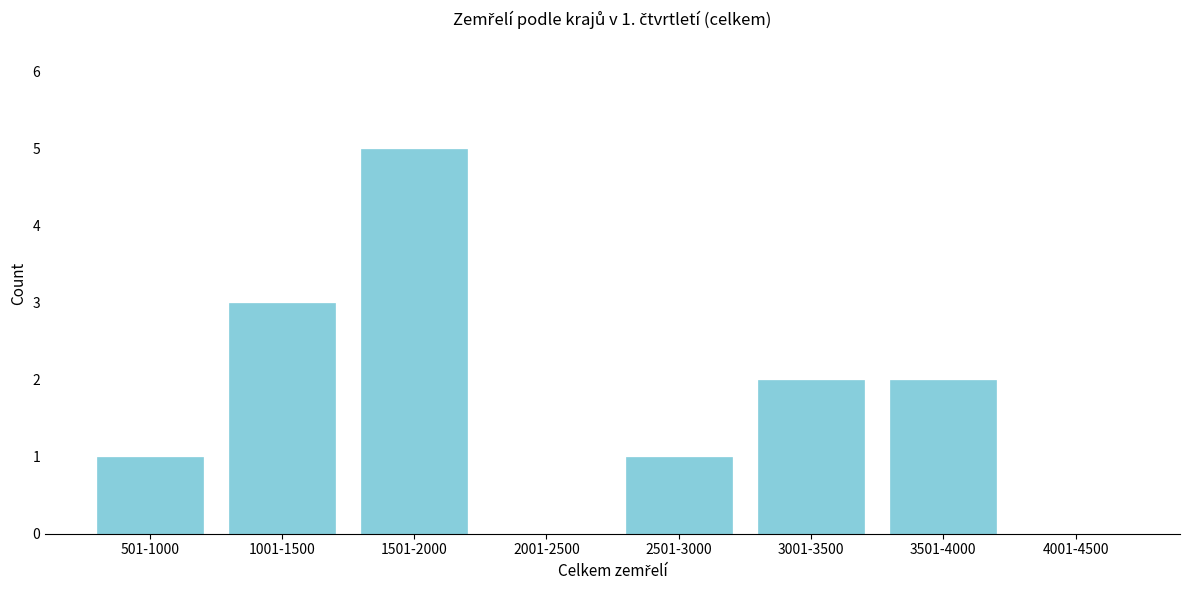

Reading left to right, transcribe all the data shown in this chart.

501-1000=1	1001-1500=3	1501-2000=5	2001-2500=0	2501-3000=1	3001-3500=2	3501-4000=2	4001-4500=0